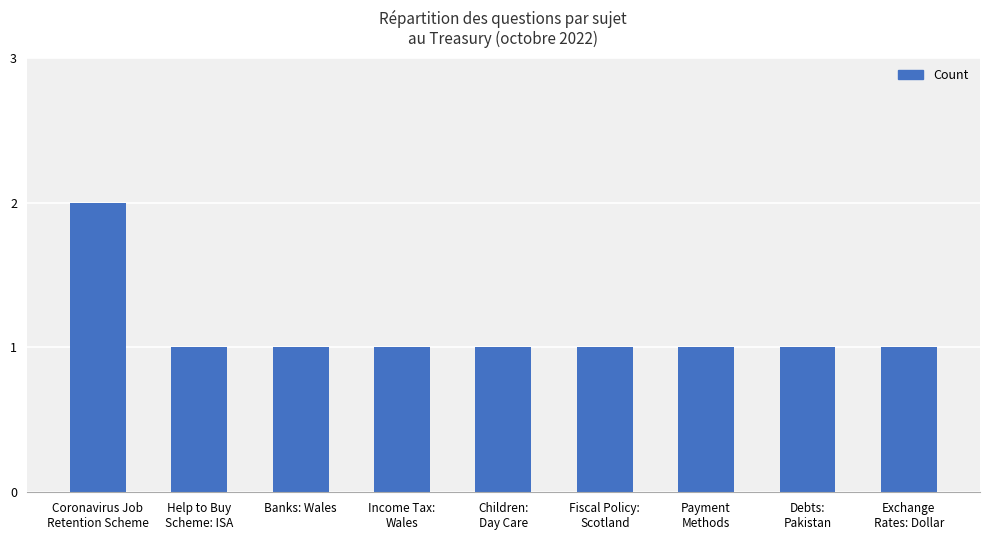

What is the value of the 6th bar from the left?

1